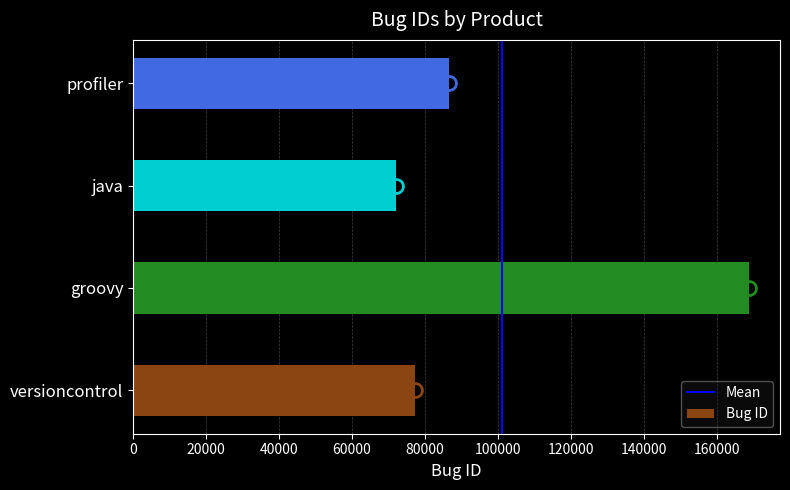

Approximately how many times larger is the value at groovy compared to versioncontrol?

2.2